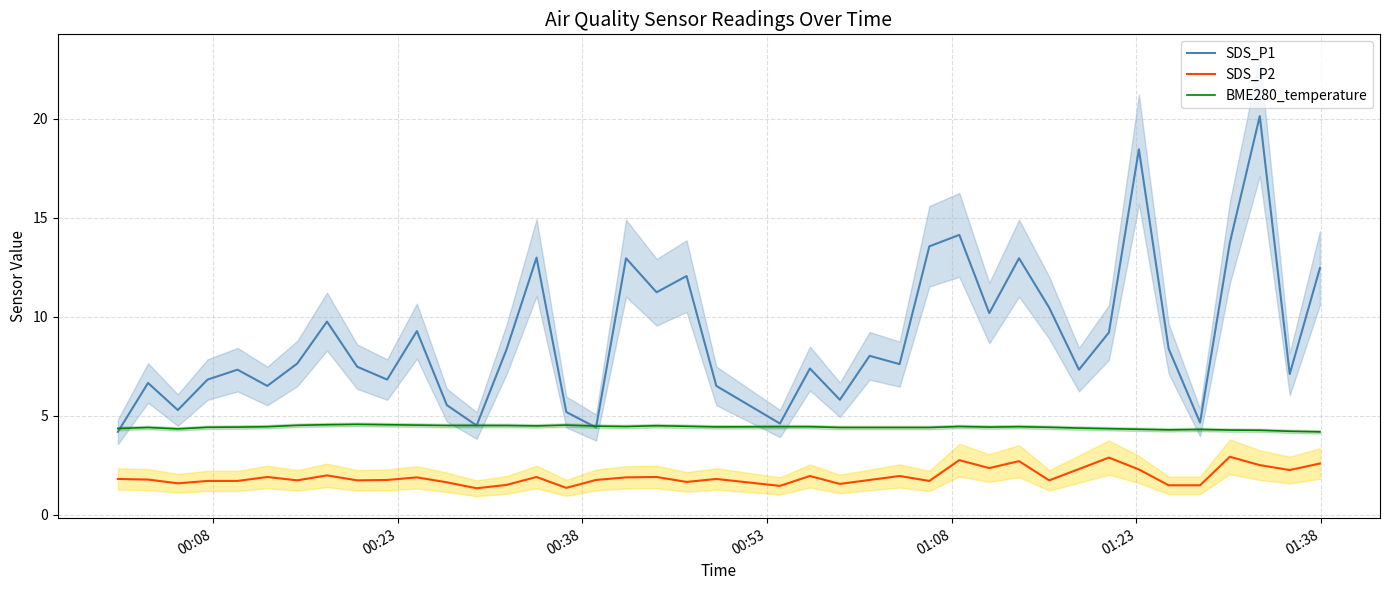

True or false: SDS_P1 and SDS_P2 cross at least once.

False